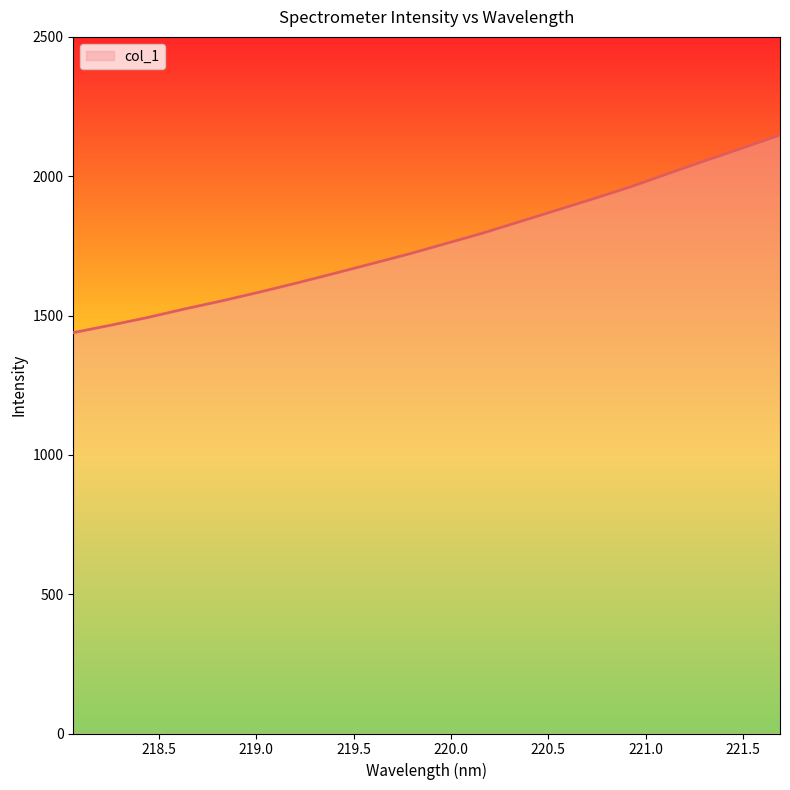

What is the maximum value shown in the chart?

2147.7